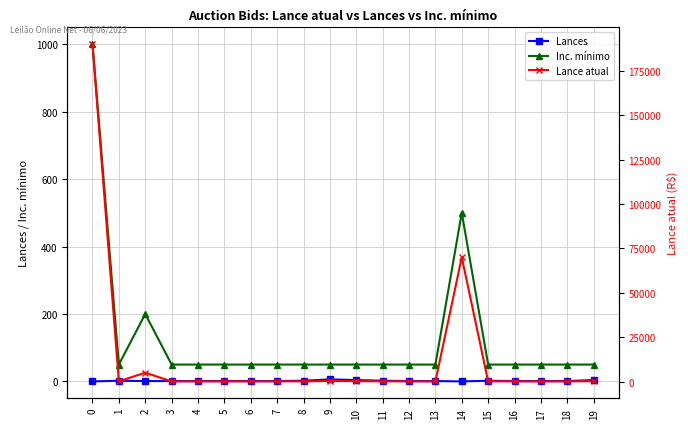

Reading left to right, transcribe all the data shown in this chart.

Lances: 0	2	1	1	1	1	1	1	2	6	4	2	1	1	0	2	1	1	1	4
Inc. mínimo: 1000	50	200	50	50	50	50	50	50	50	50	50	50	50	500	50	50	50	50	50
Lance atual: 190000	130	5000	80	80	80	80	80	130	330	230	130	80	80	70000	130	80	80	80	230